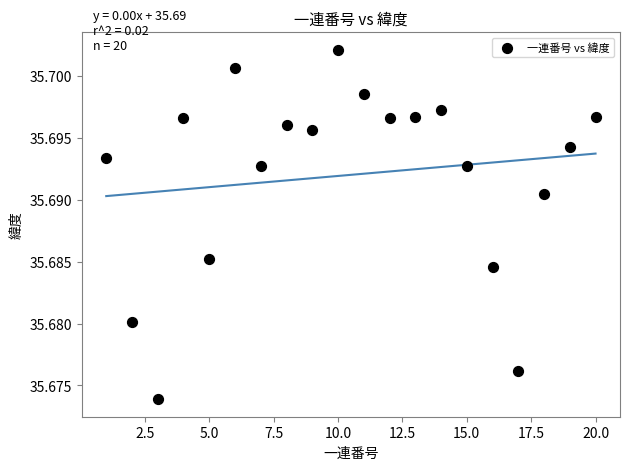

What is the range of X values (max minus min)?

19.0